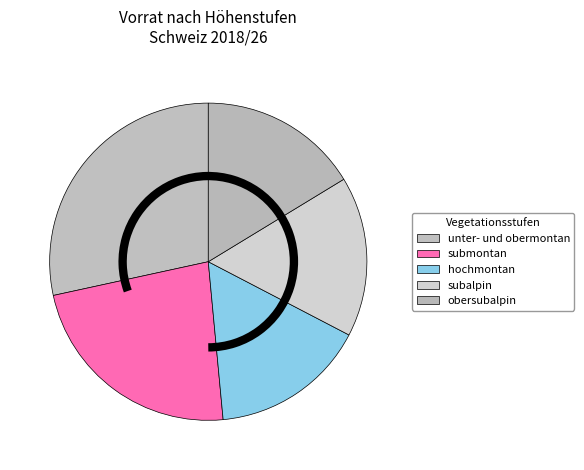

What is the change in value from subalpin to obersubalpin?

-0.6